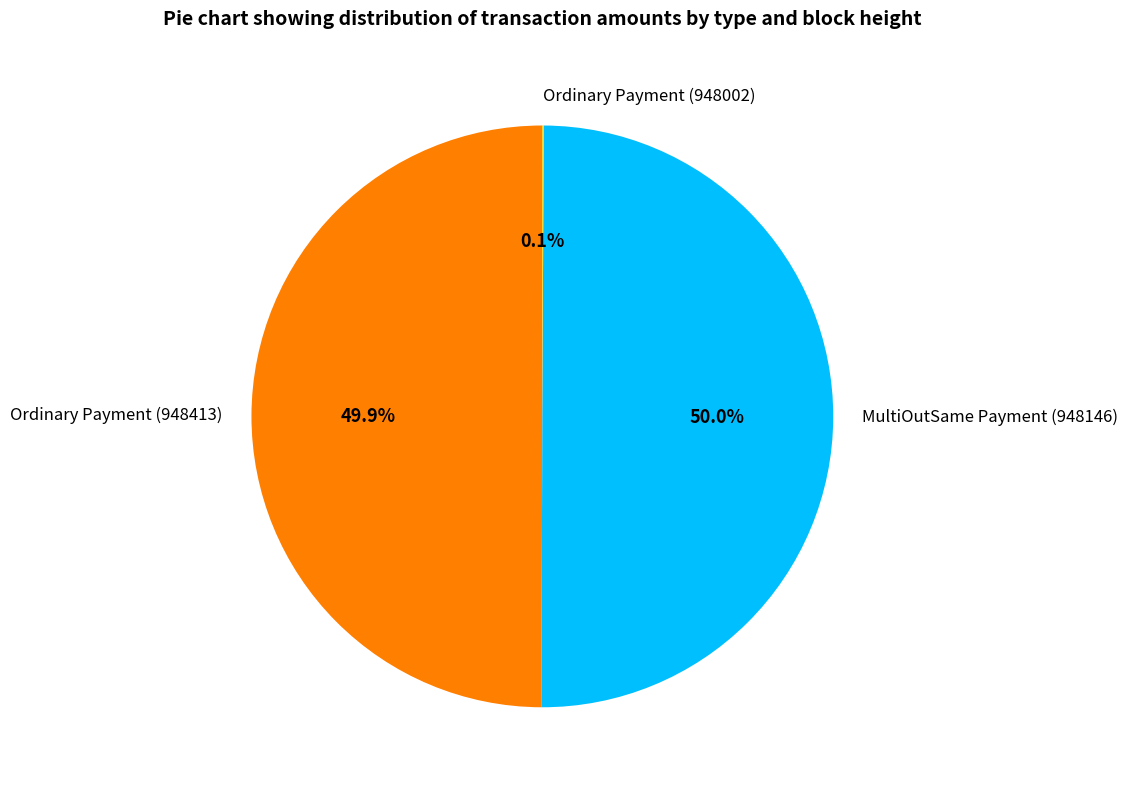

What percentage is NOT represented by Ordinary Payment (948413)?

50.1%